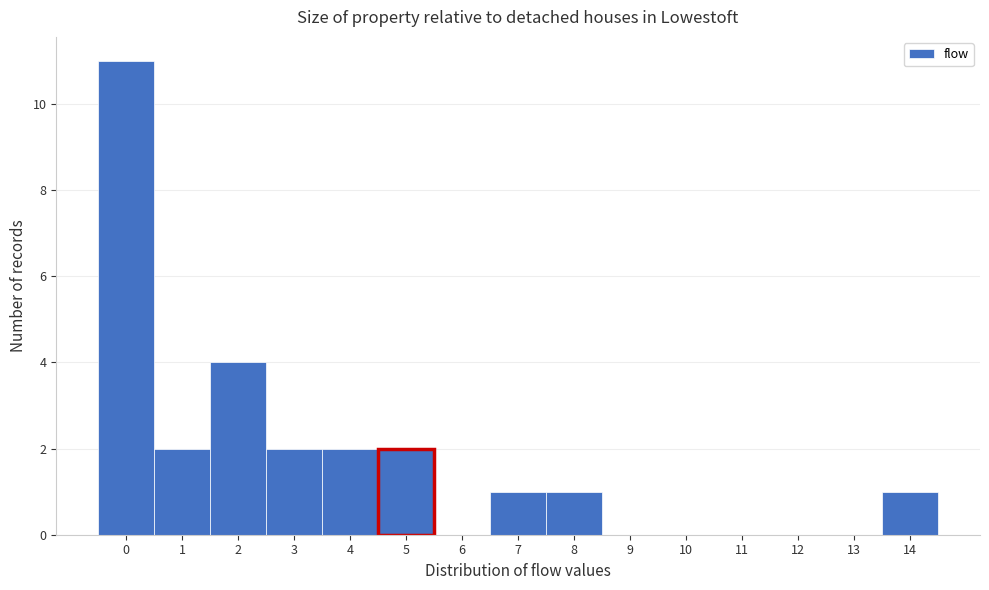

Which range on the x-axis has the tallest bar?

-0.5 to 0.5